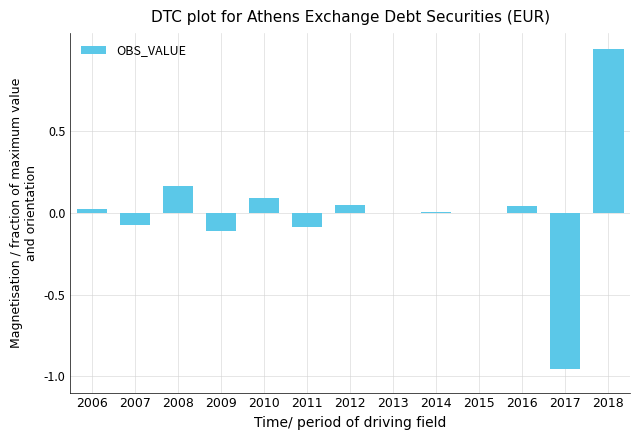

Does the chart contain stacked bars?

No